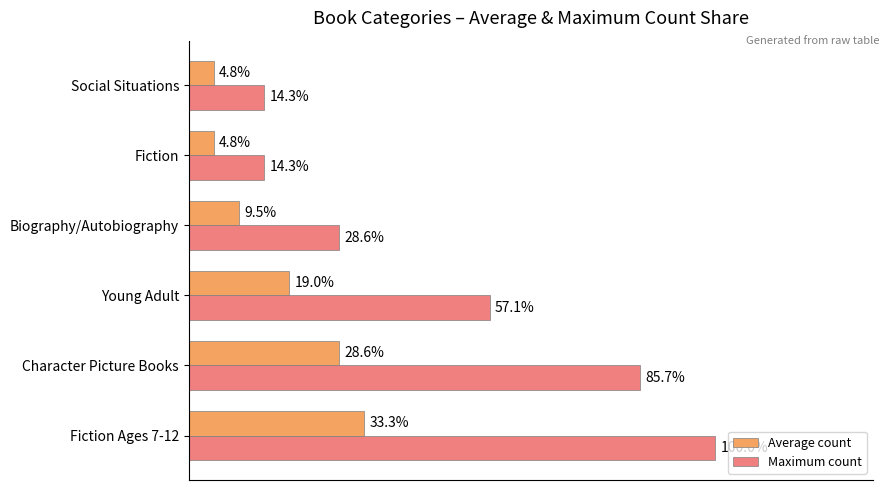

Which category has the highest value in the Average count series?

Fiction Ages 7-12